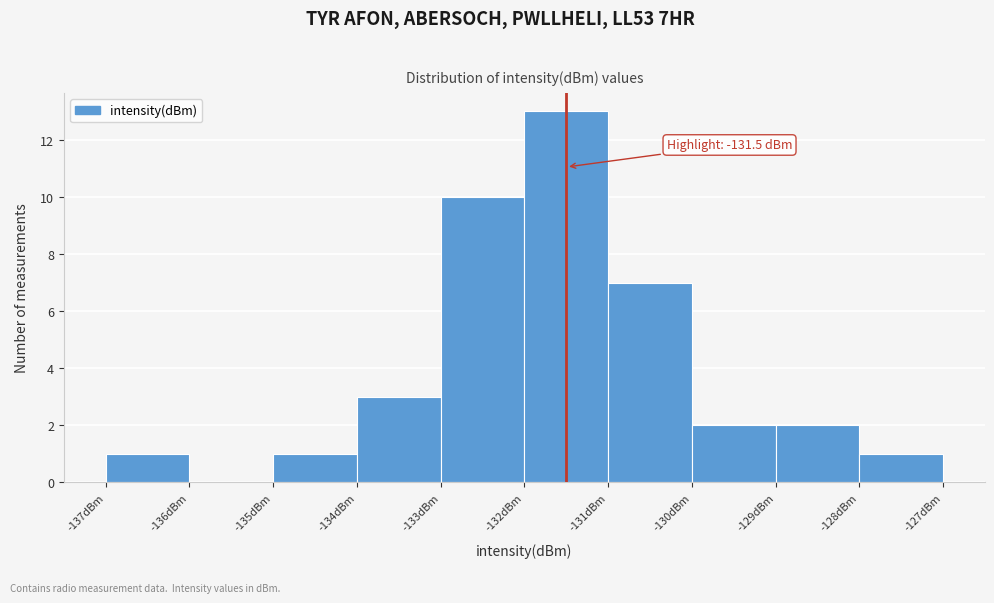

Which range on the x-axis has the tallest bar?

-132 to -131